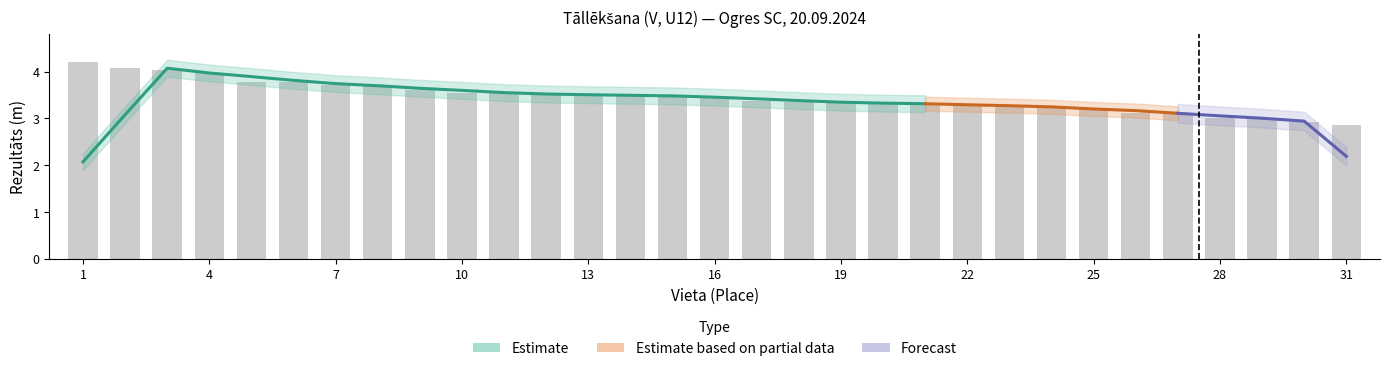

How many bars are there in total?

31